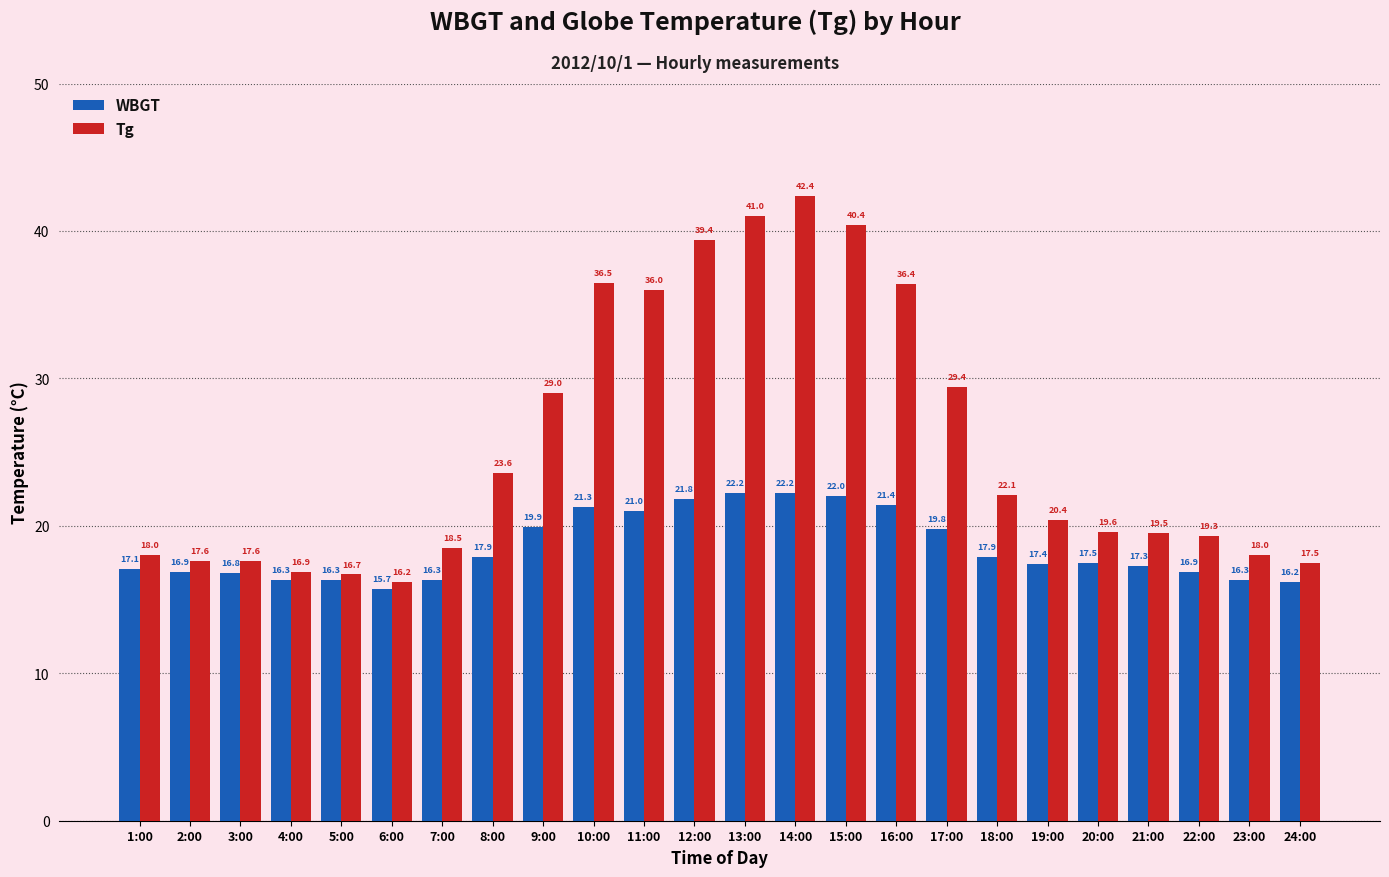

How many bars are there in total?

48